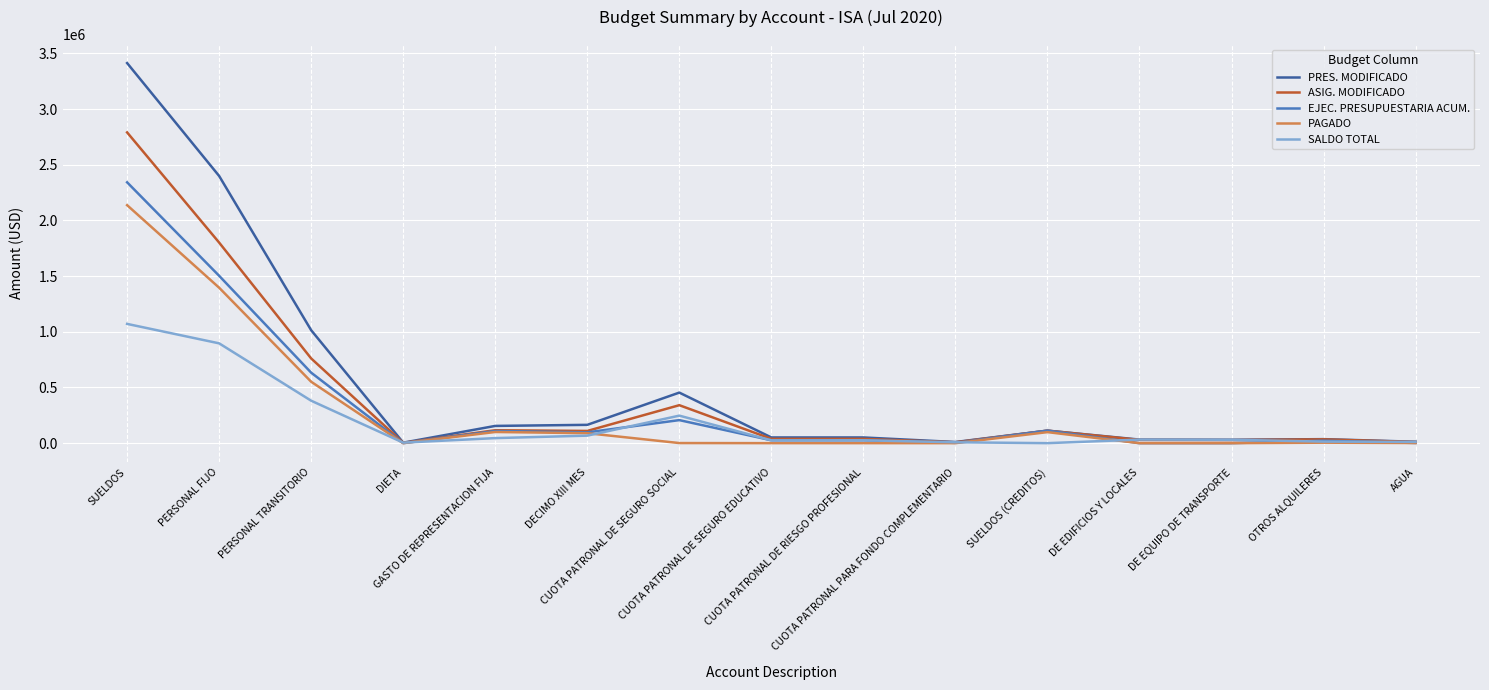

Rank the series by their maximum value, from lowest to highest.

SALDO TOTAL, PAGADO, EJEC. PRESUPUESTARIA ACUM., ASIG. MODIFICADO, PRES. MODIFICADO